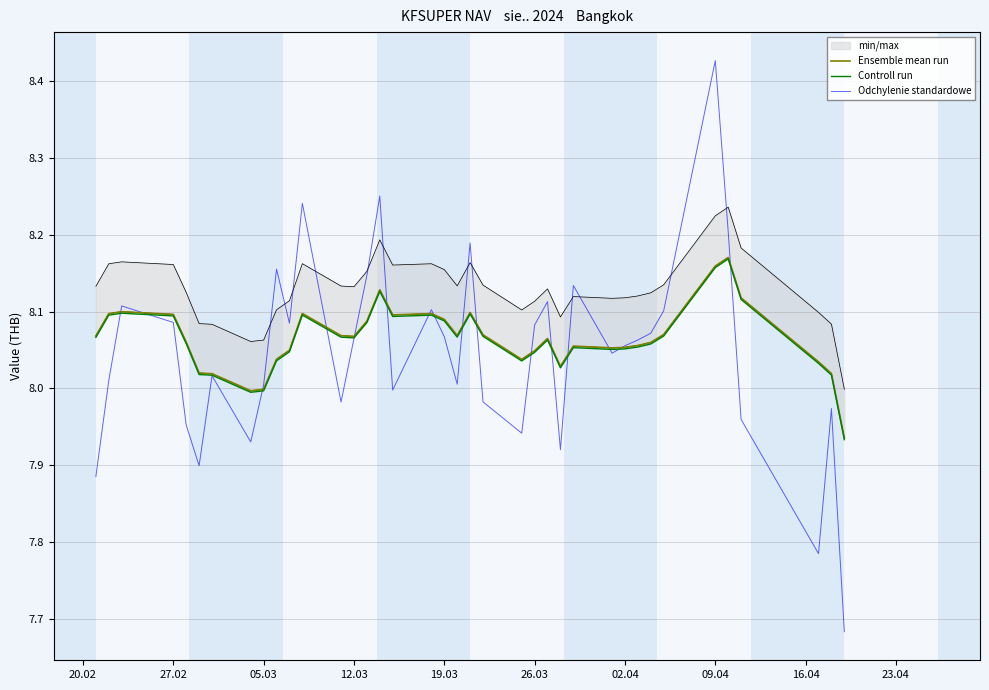

The value of Controll run at 02.04 is 12.6. True or false?

False